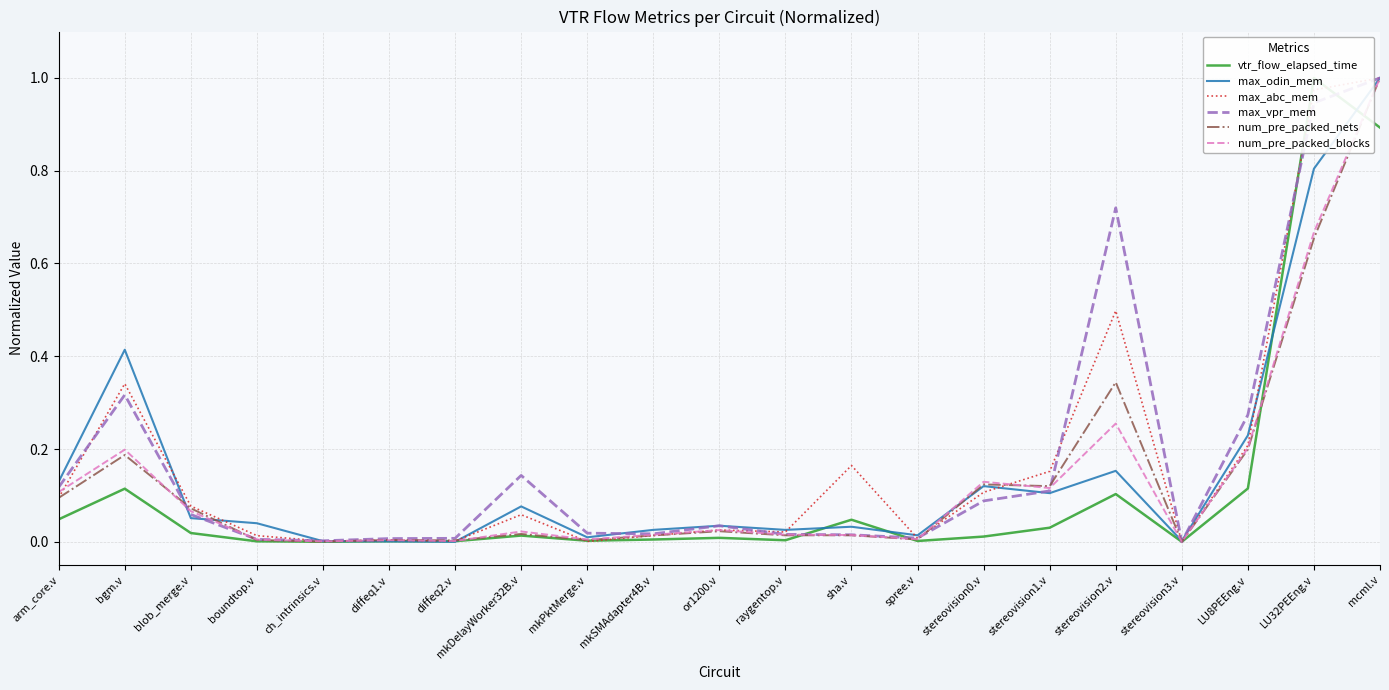

What is the spread (max minus min) of values at LU32PEEng.v?

0.3